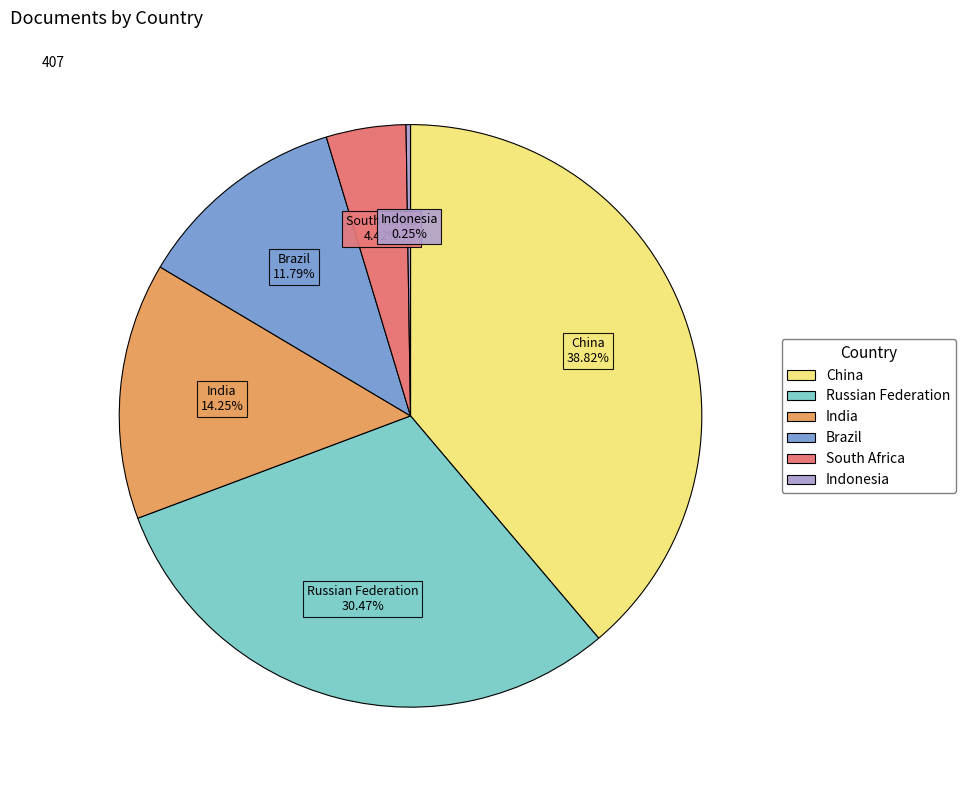

True or false: India accounts for 14% of the total.

True